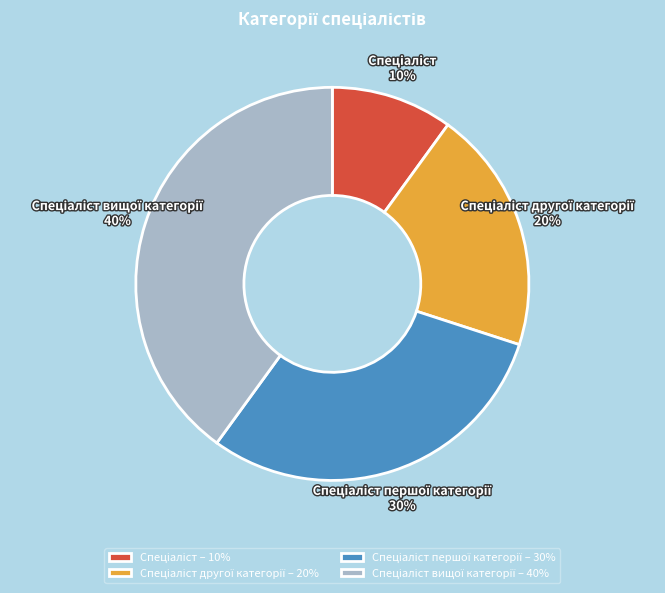

How many segments does this pie chart have?

4